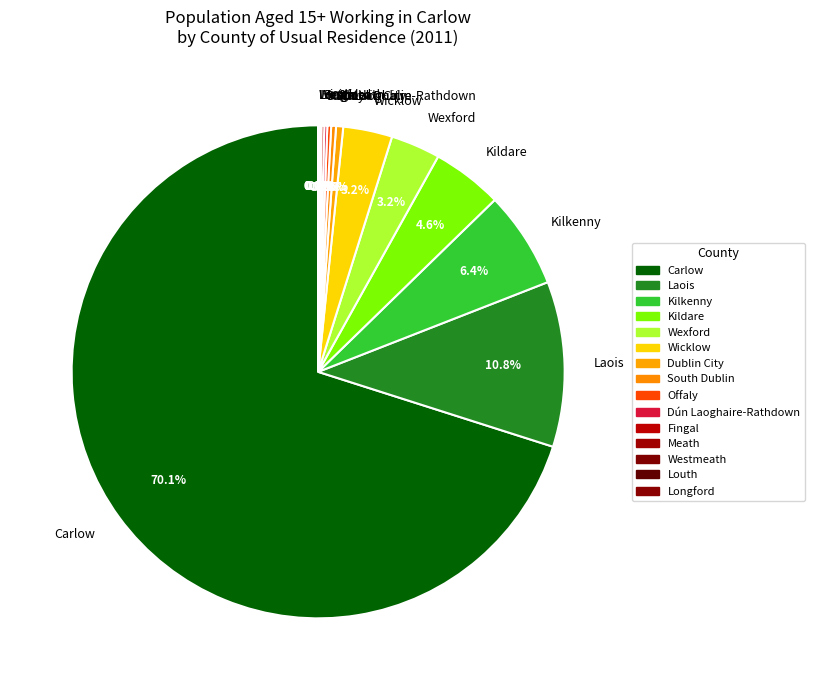

What is the largest slice in the pie chart?

Carlow